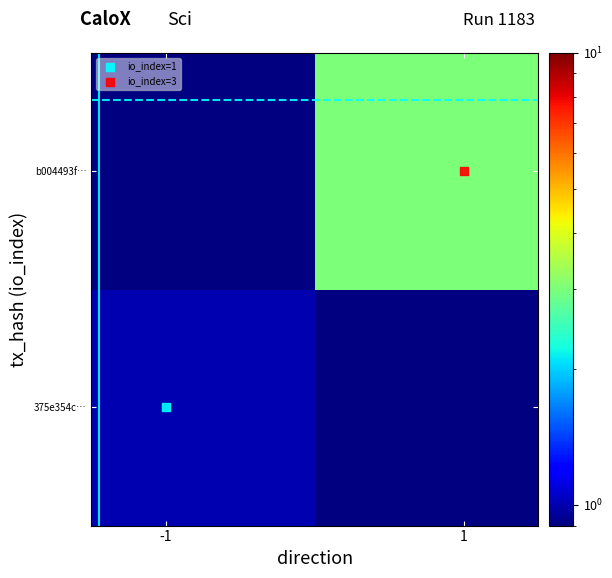

What is the maximum value for 375e354c…?

1.0